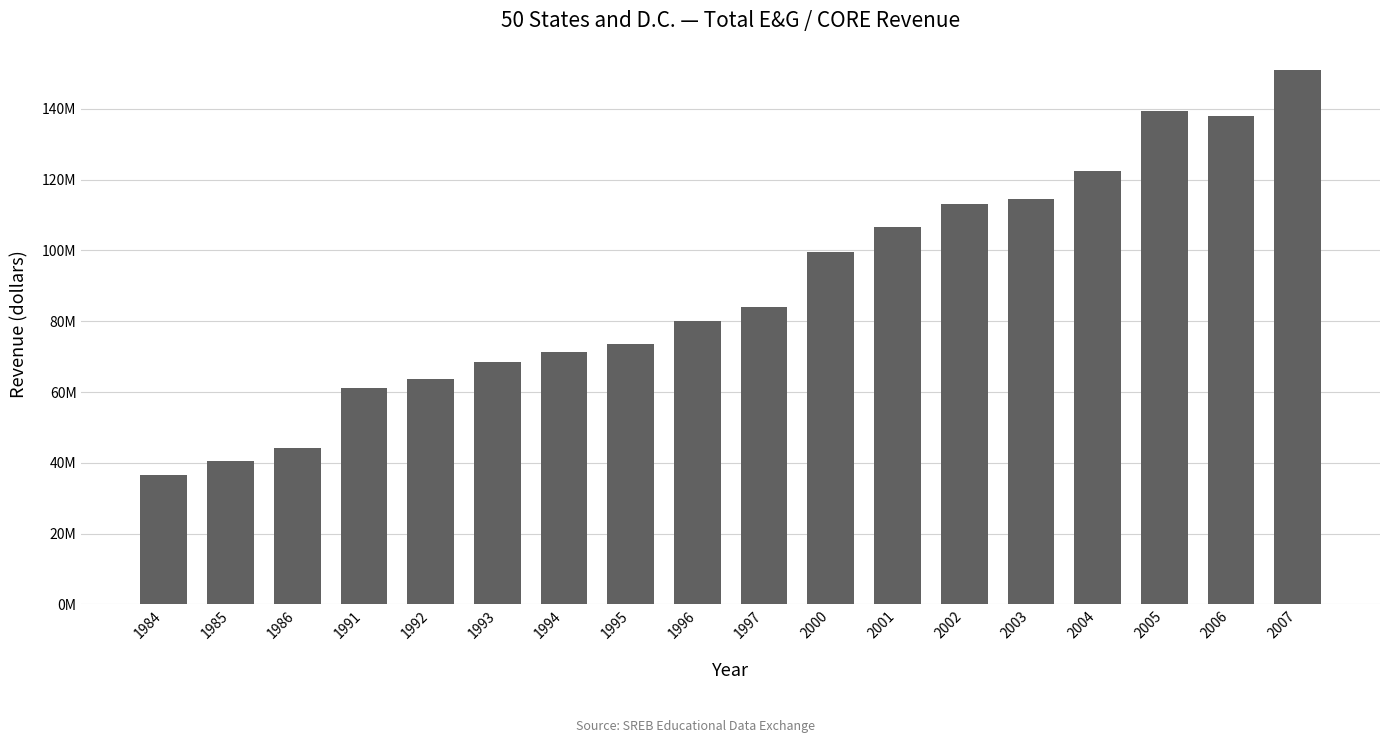

Read the value at 1996, to the nearest 100.

80143200